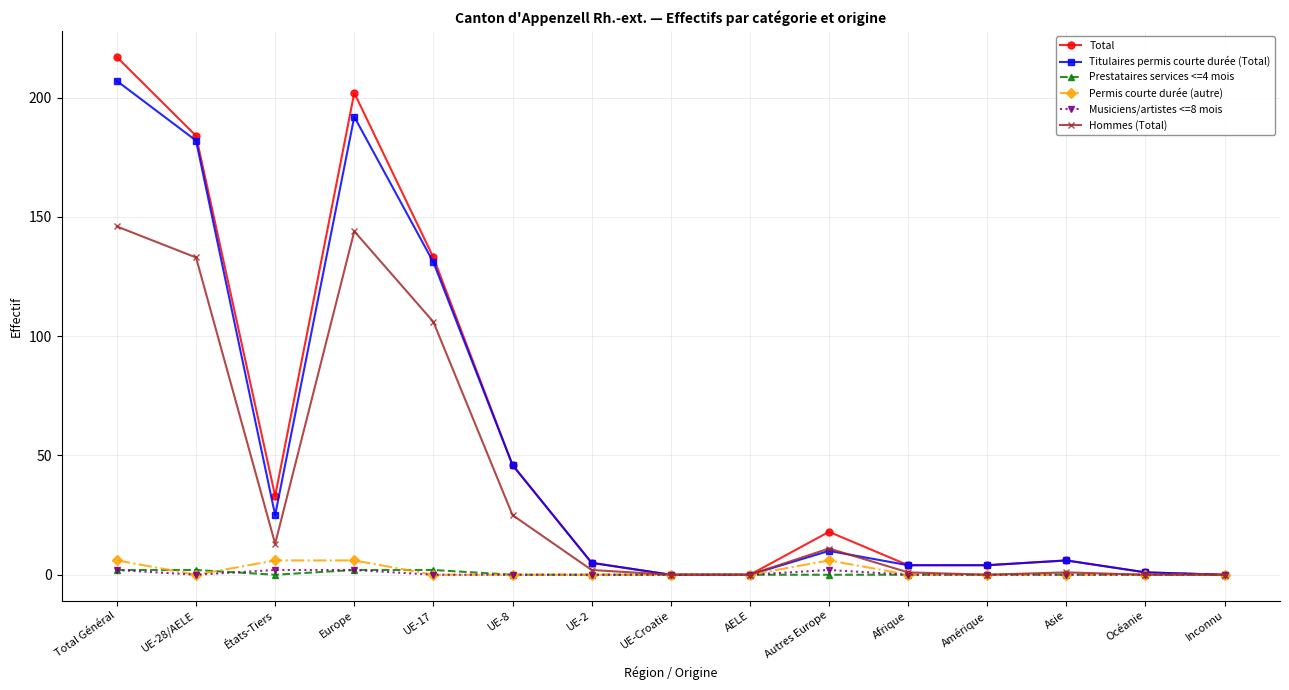

At how many categories does at least one series exceed 114?

4